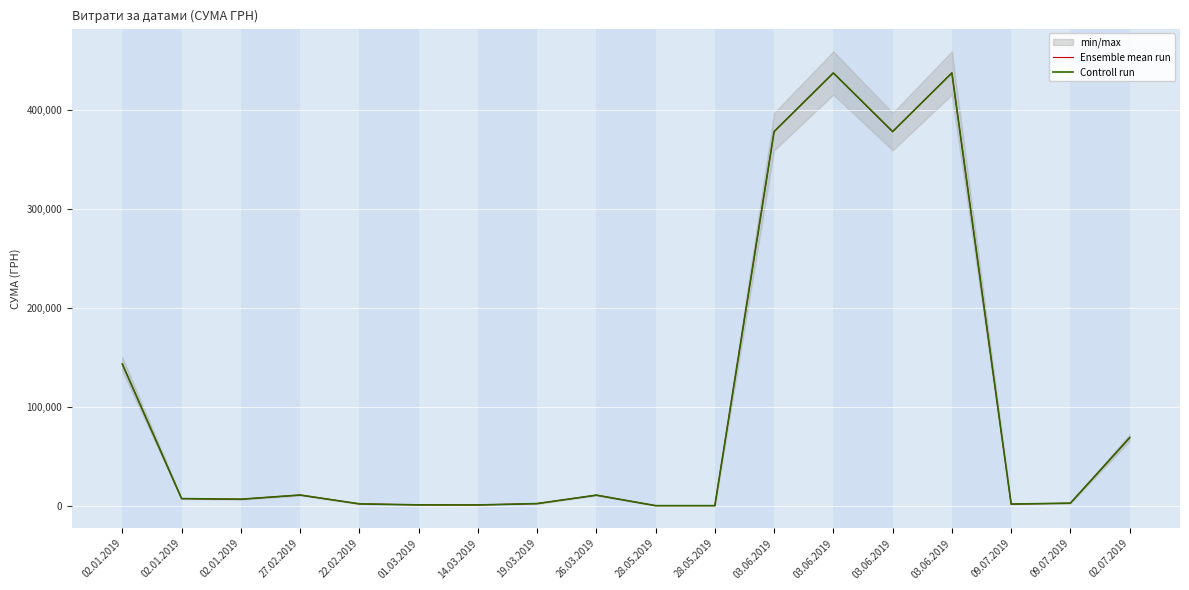

Where is the first local minimum for Controll run?

02.01.2019